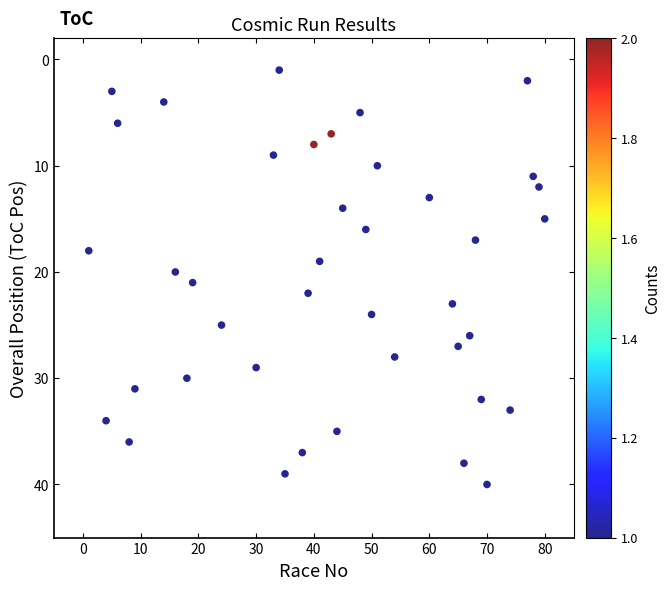

What is the range of Y values (max minus min)?

39